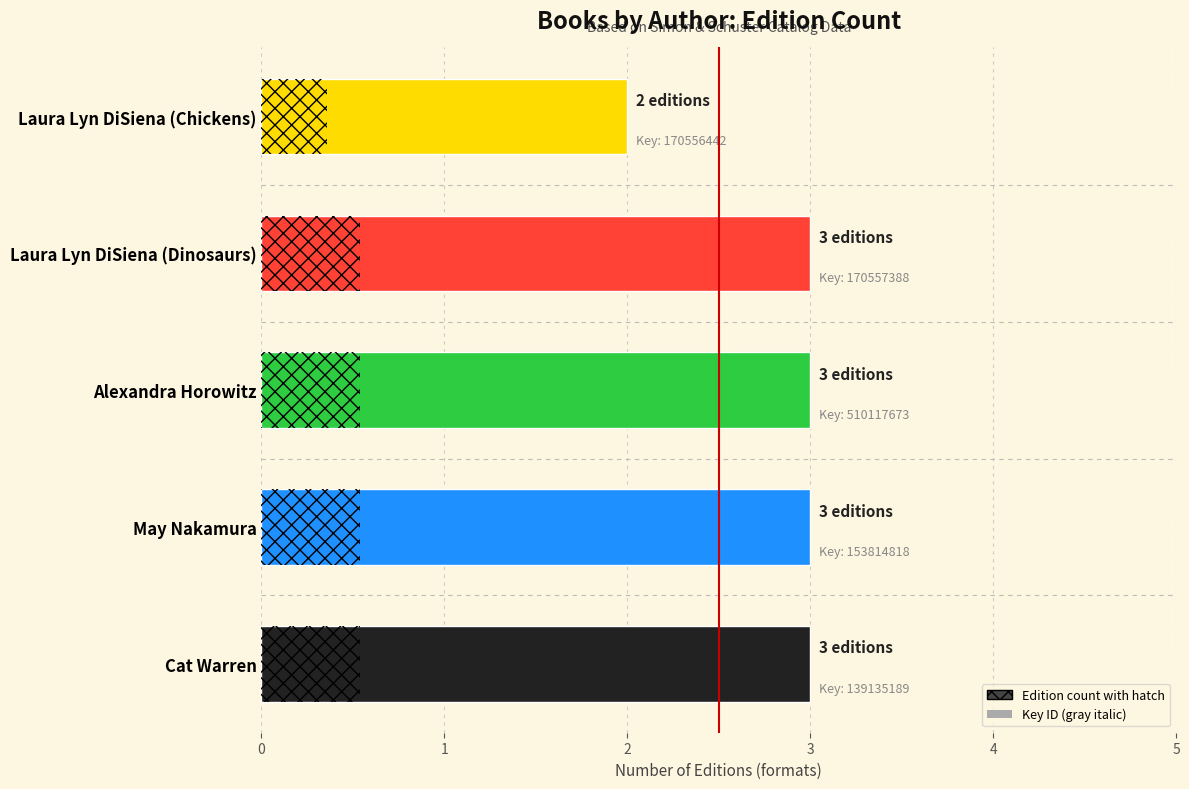

Are the bars horizontal?

Yes